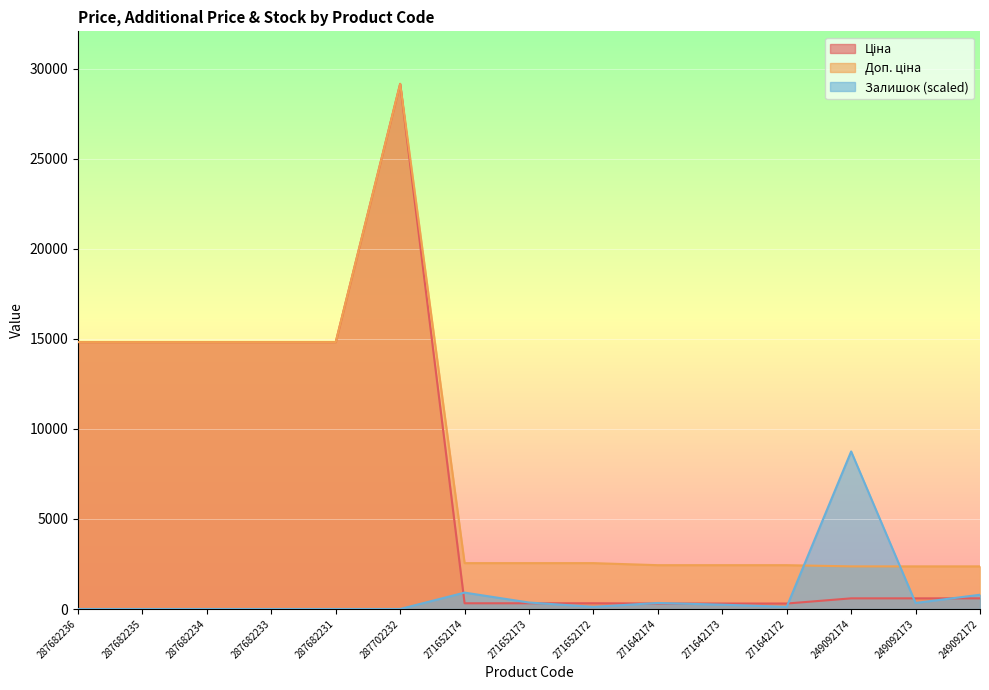

What is the difference between the maximum and minimum values in the Доп. ціна series?

26785.8